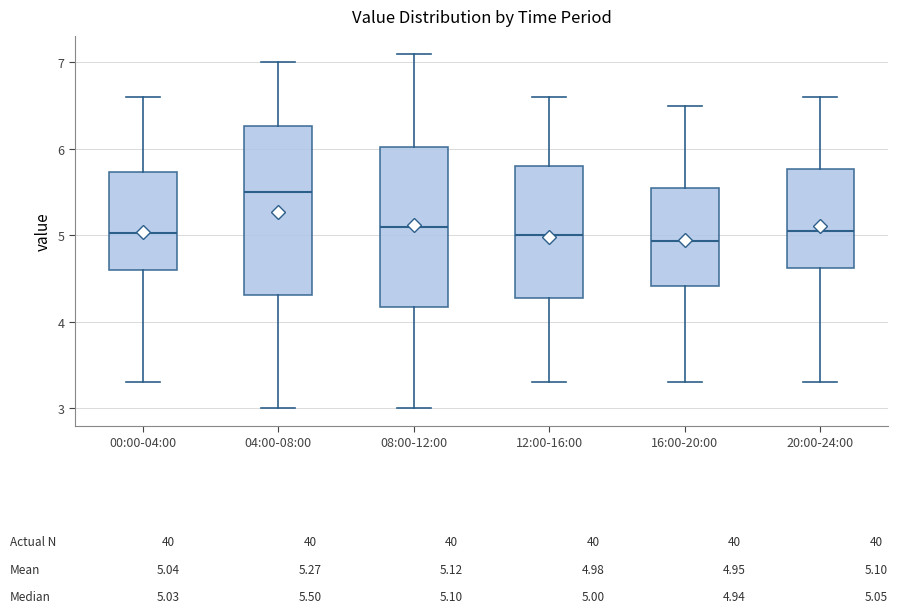

Which box's median line is the highest?

04:00-08:00